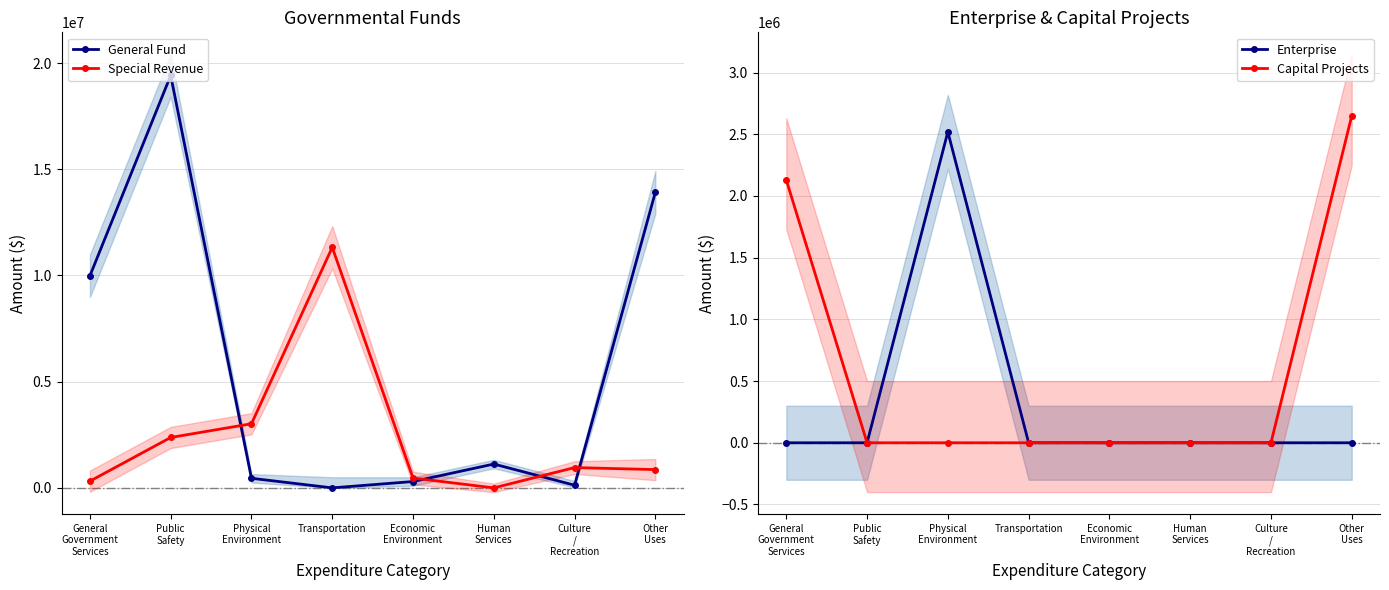

How many lines are shown in the chart?

4